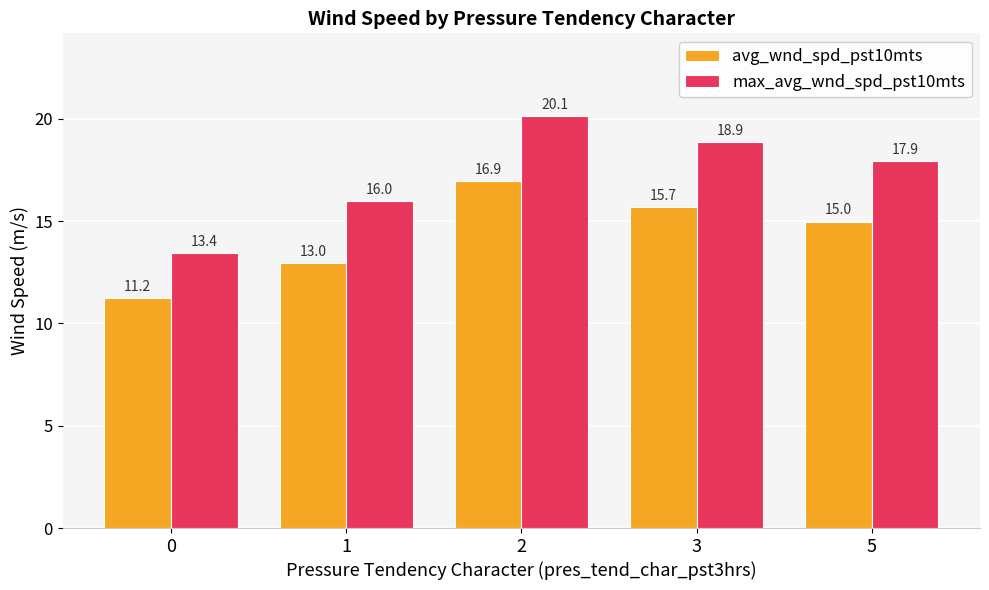

What is the approximate value of max_avg_wnd_spd_pst10mts at 5?

17.9